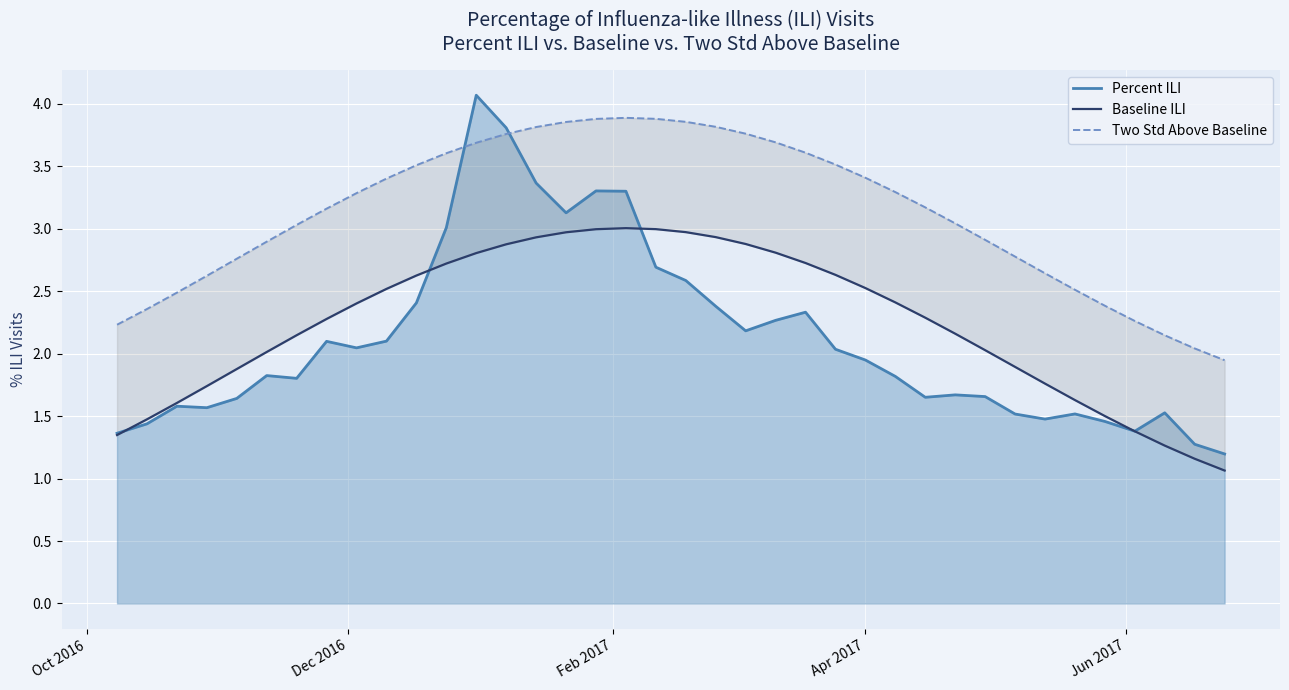

What is the highest value of the Percent ILI series?

4.1